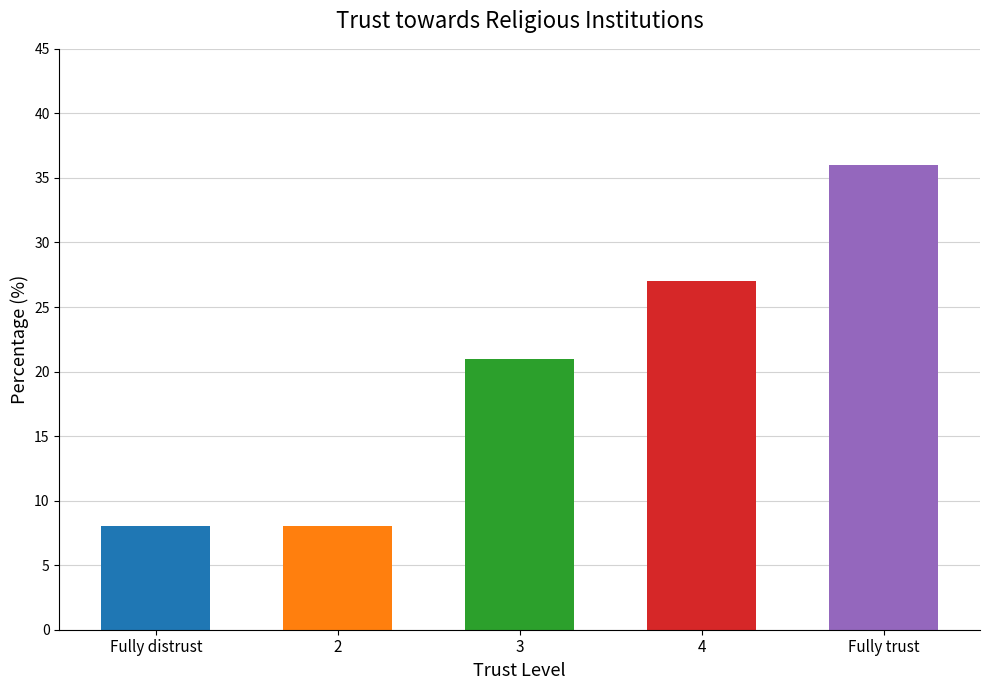

Which has a higher value, 4 or 2?

4